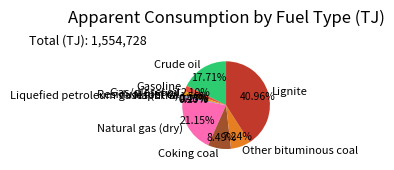

Which category has the biggest portion of the pie?

Lignite